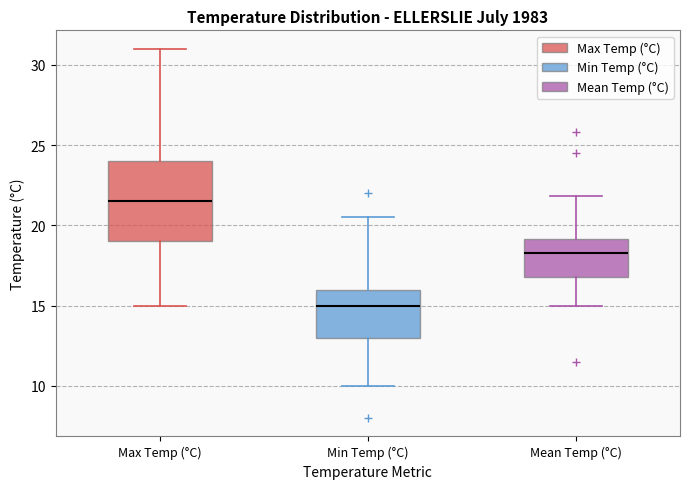

Which box is the tallest, from its lower edge to its upper edge?

Max Temp (°C)